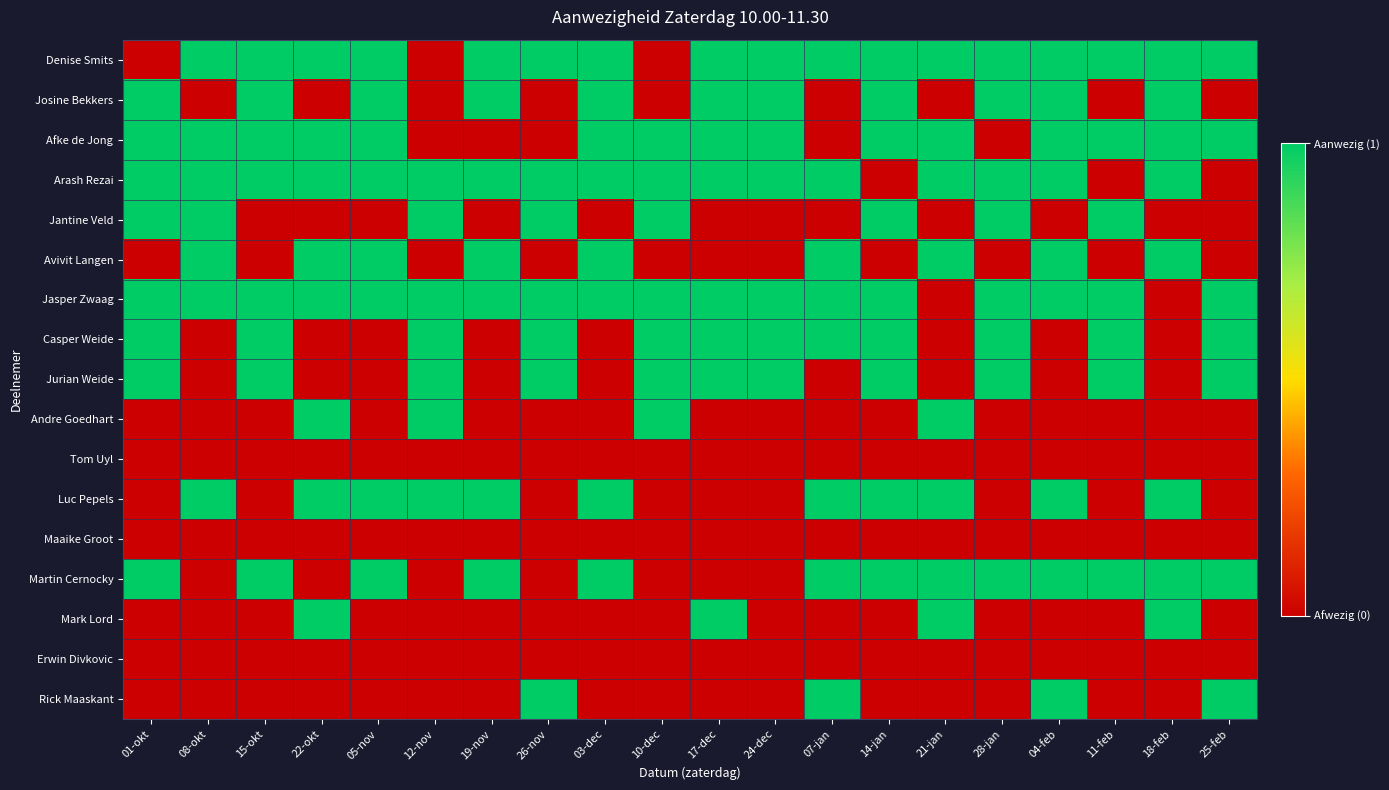

How many series are shown in this chart?

17